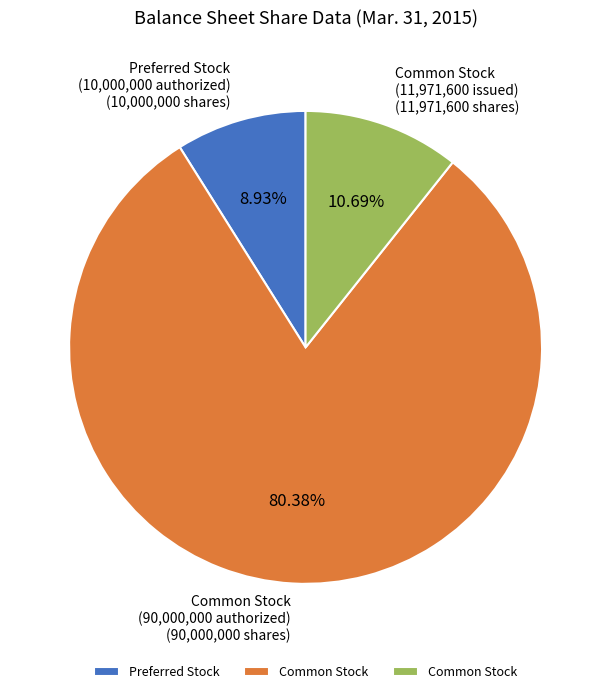

Is there a majority slice in this chart?

Yes